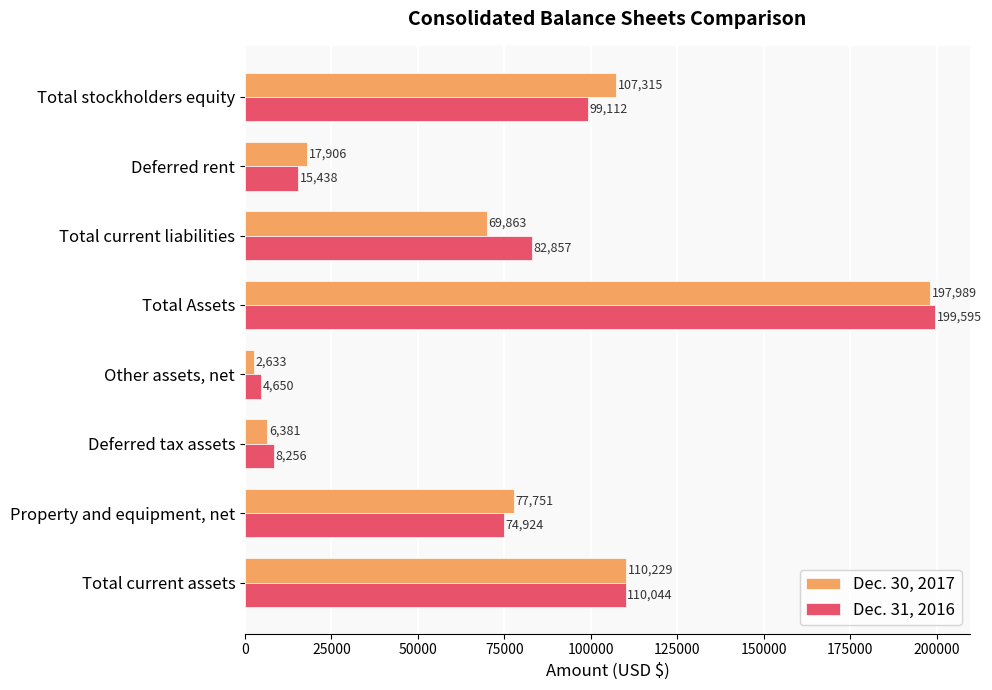

What is the average value of the Dec. 31, 2016 series?

74360